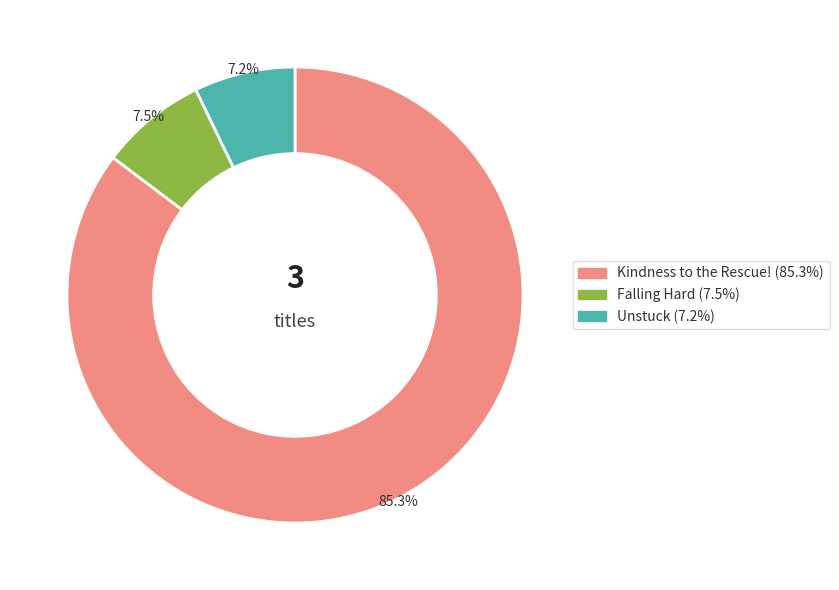

To the nearest percent, what is the average slice percentage?

33%